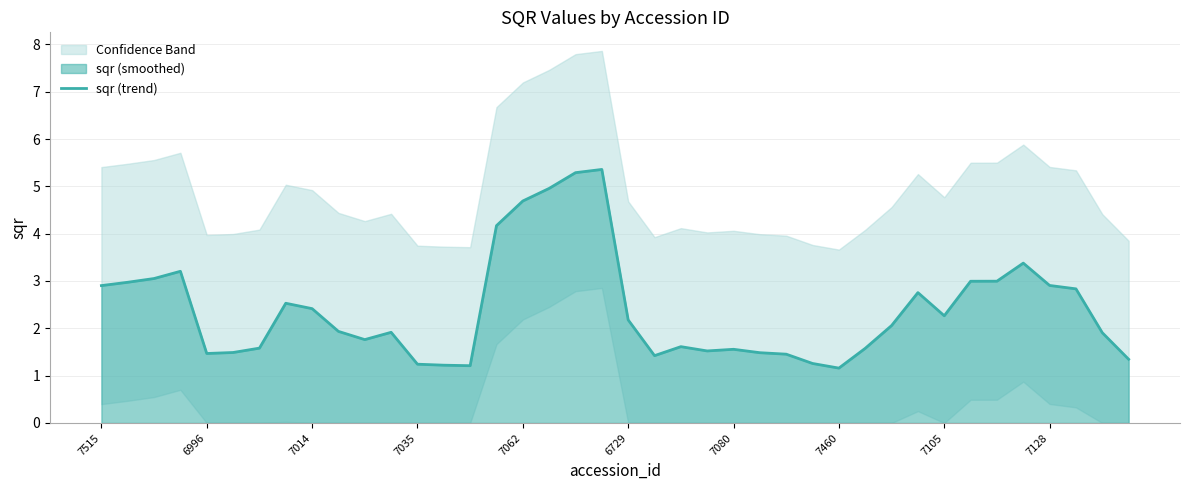

What is the maximum value for sqr (trend)?

5.4